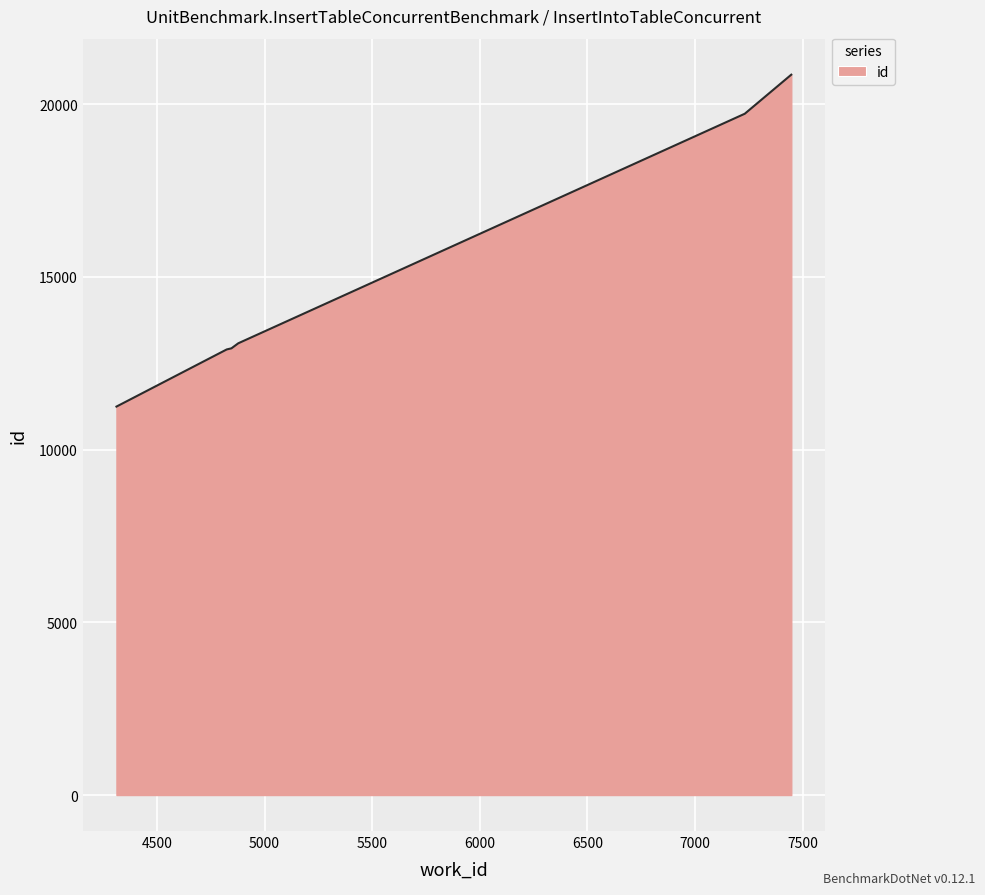

Reading left to right, extract all data points from this chart.

4312=11247	4813=12868	4814=12869	4824=12901	4846=12933	4878=13079	4878=13080	7231=19725	7231=19726	7447=20857